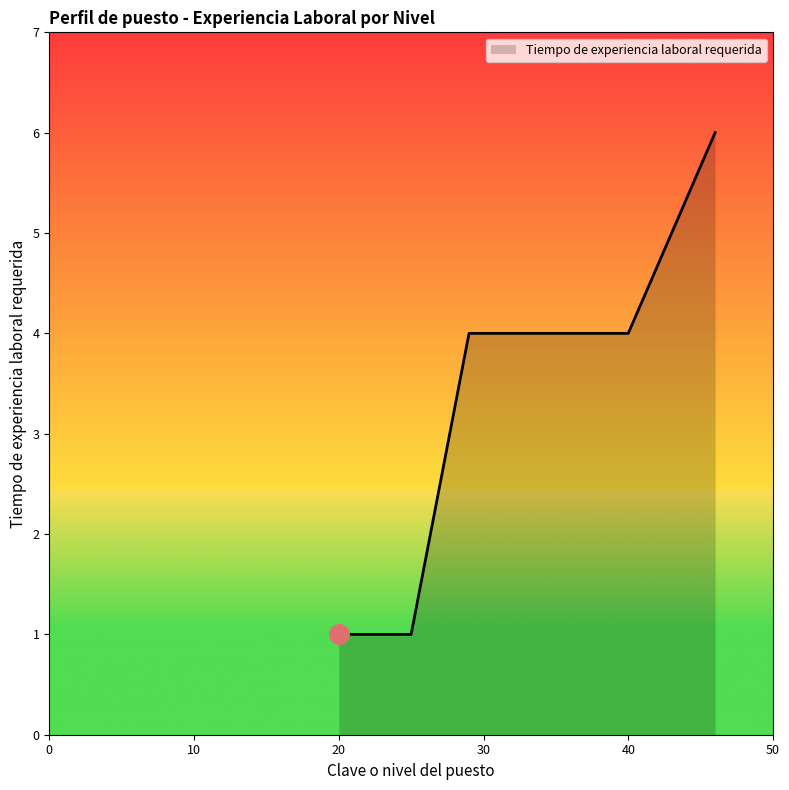

What is the change in value from 46 to 34?

-2